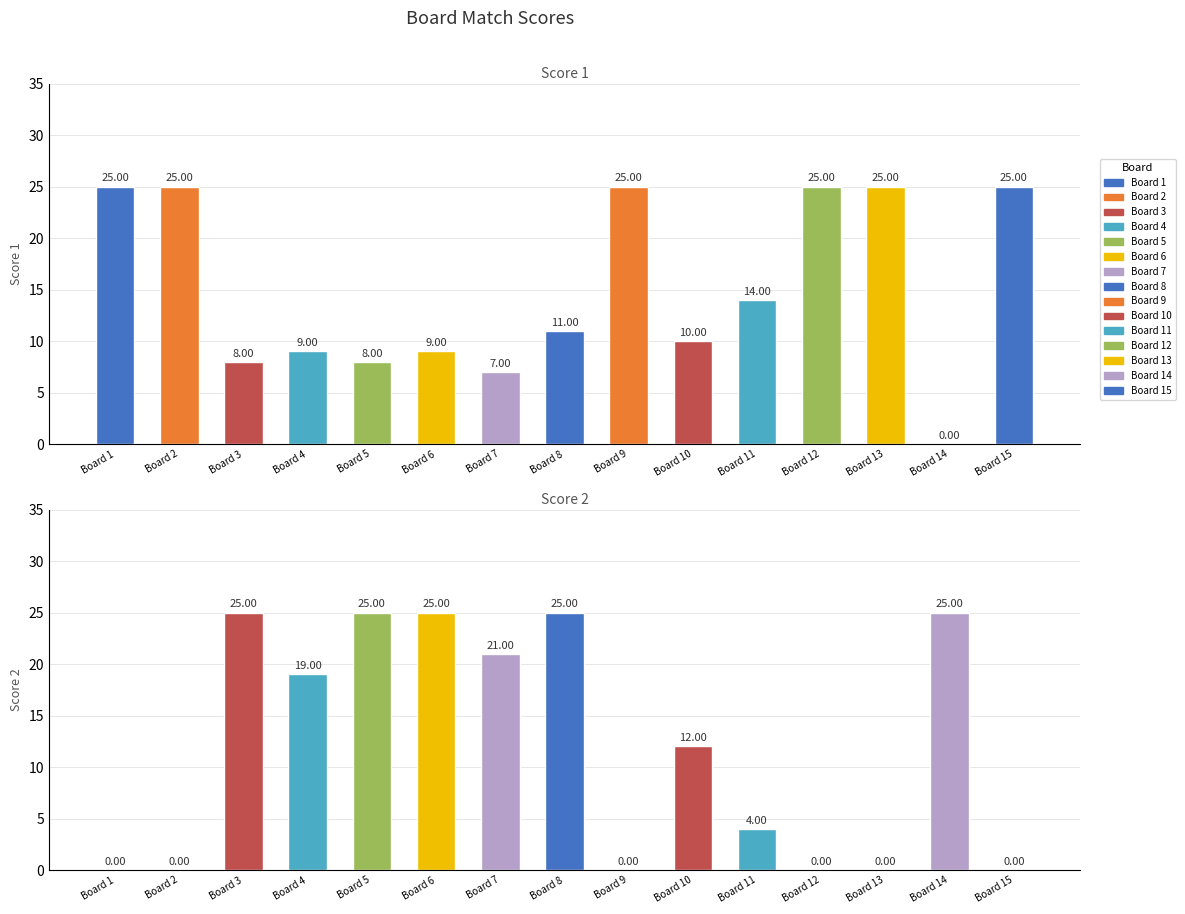

How many values in Score 1 are above zero?

14